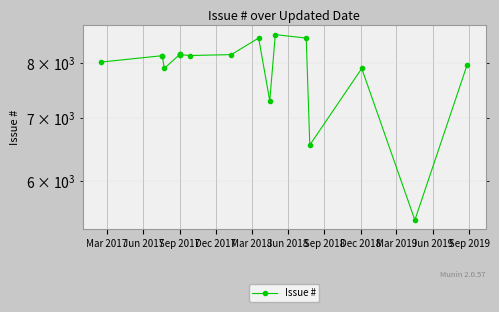

How many lines are shown in the chart?

1